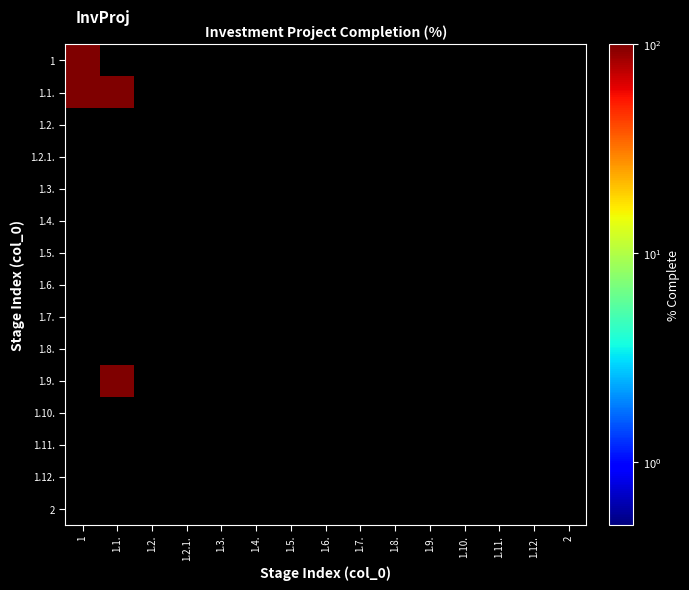

What is the total value across all series at 1.1.?

200